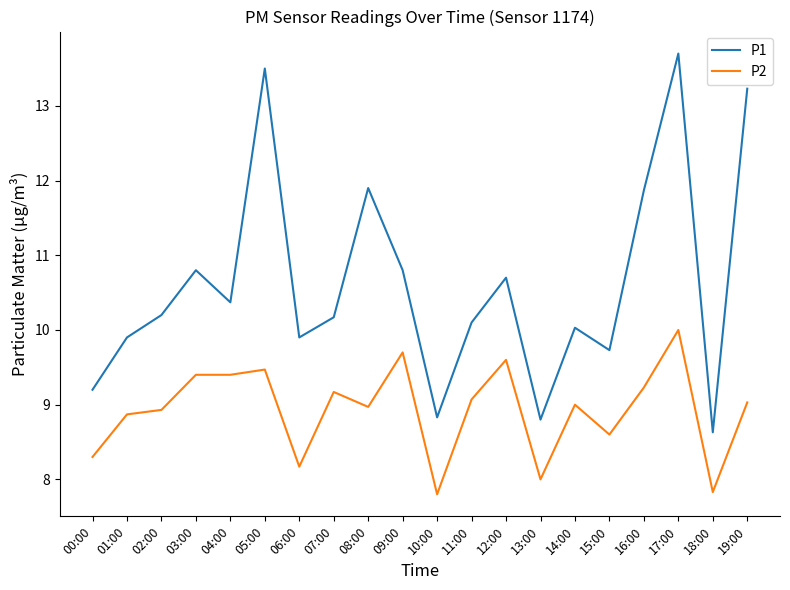

At which category is the sum across all series the highest?

17:00